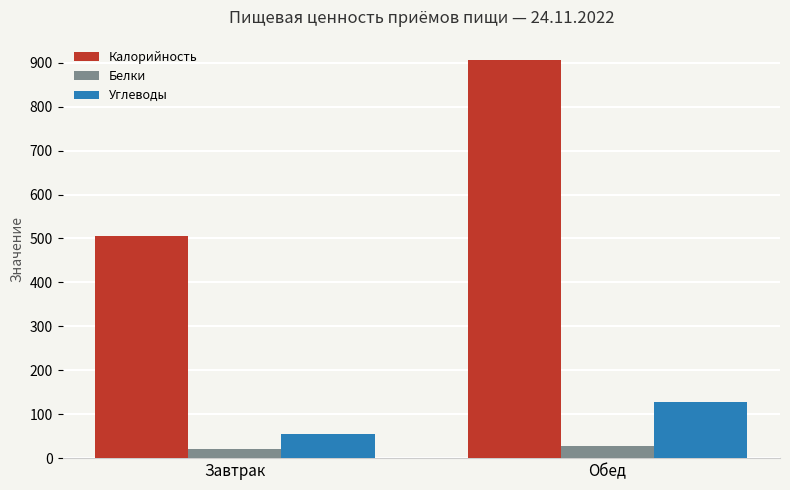

At which label does Белки first exceed 27?

Обед